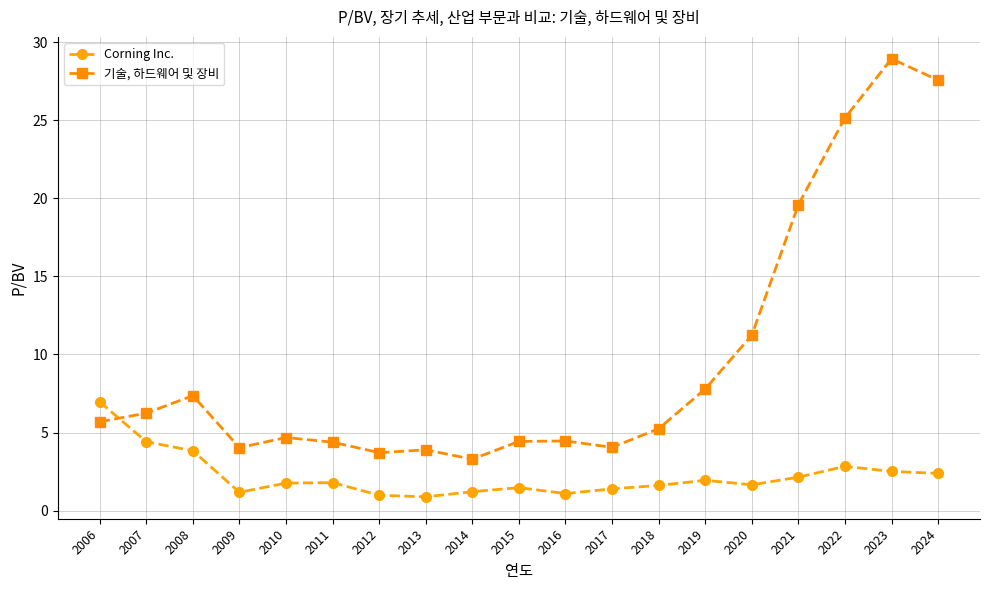

List the series in order of their peak value, highest first.

기술, 하드웨어 및 장비, Corning Inc.